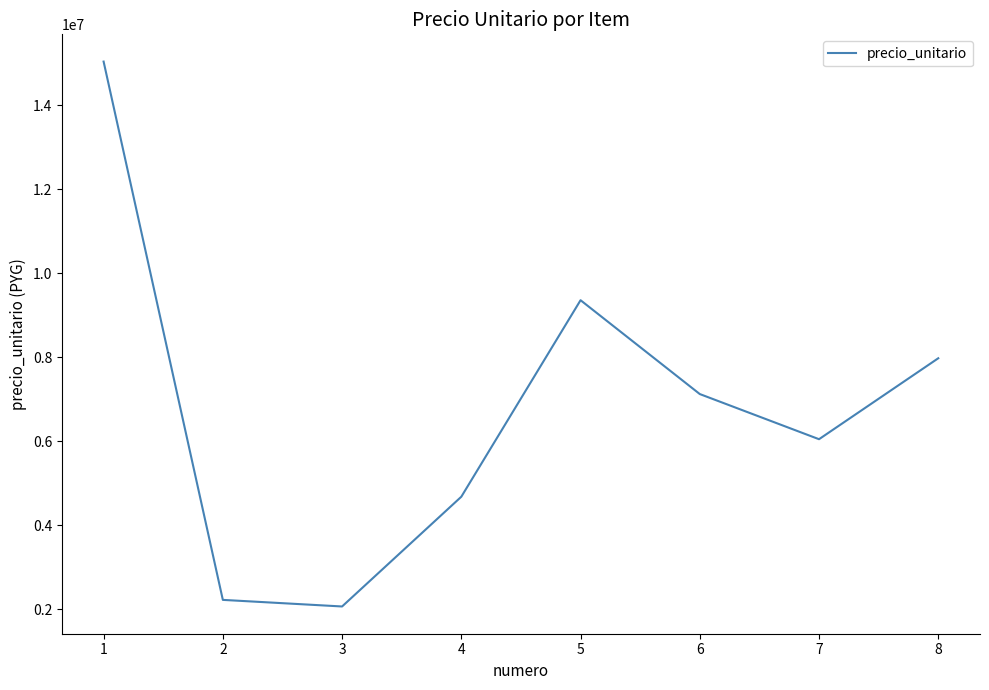

List the labels in order of value, largest first.

1, 5, 8, 6, 7, 4, 2, 3